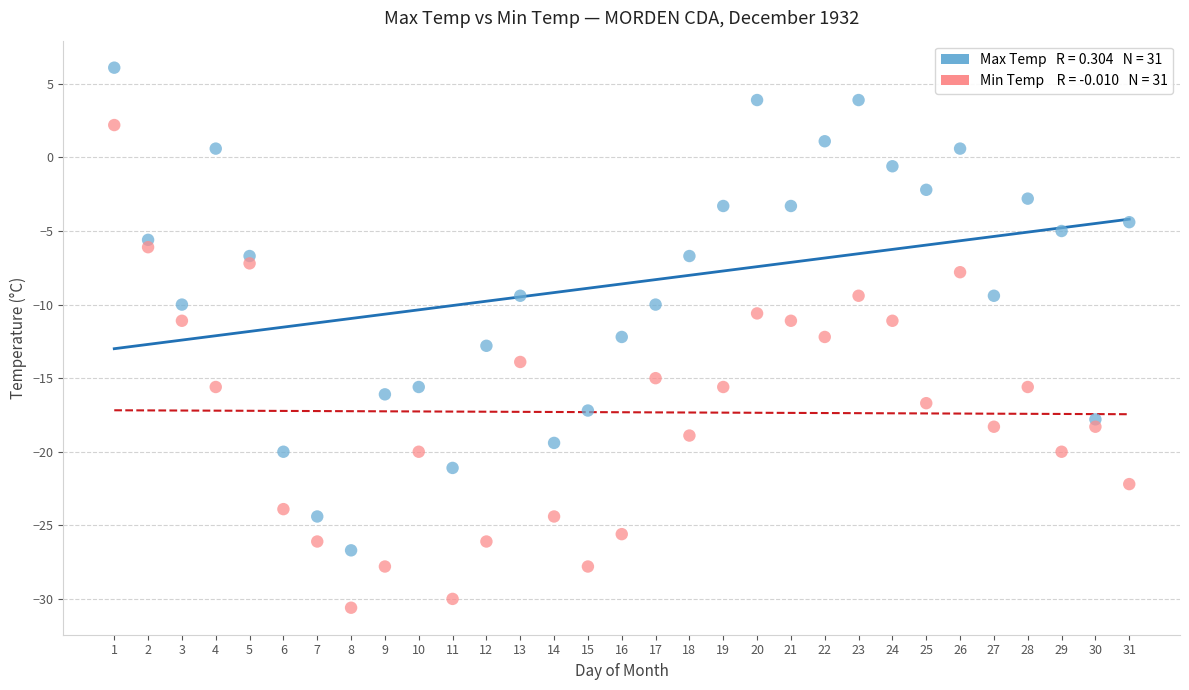

Across all data points, what is the range of Y values (max minus min)?

36.7